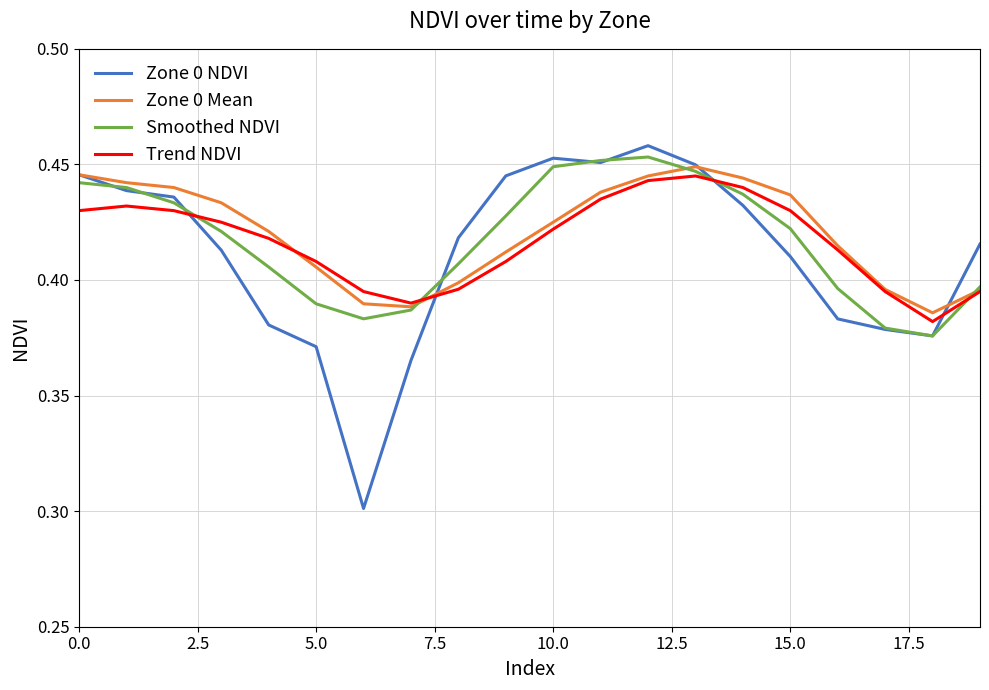

How many Zone 0 NDVI values are between 0 and 1?

20